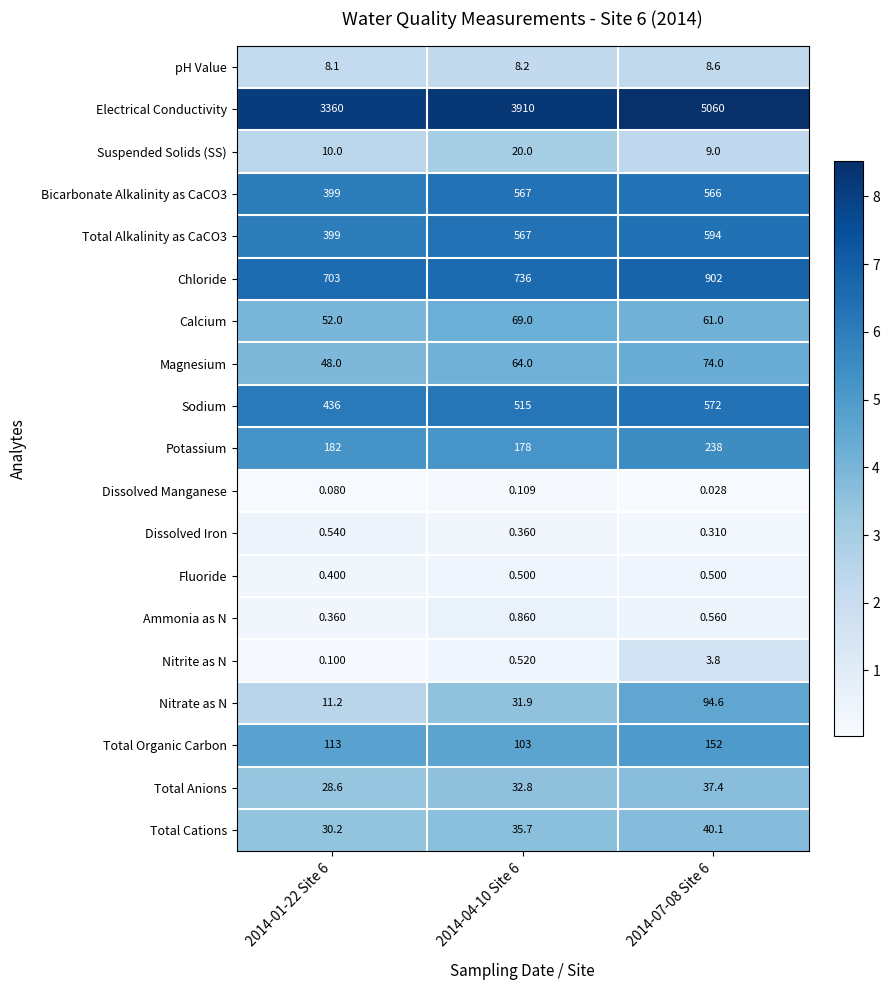

Between 2014-01-22 Site 6 and 2014-04-10 Site 6, which series saw the biggest shift?

Electrical Conductivity